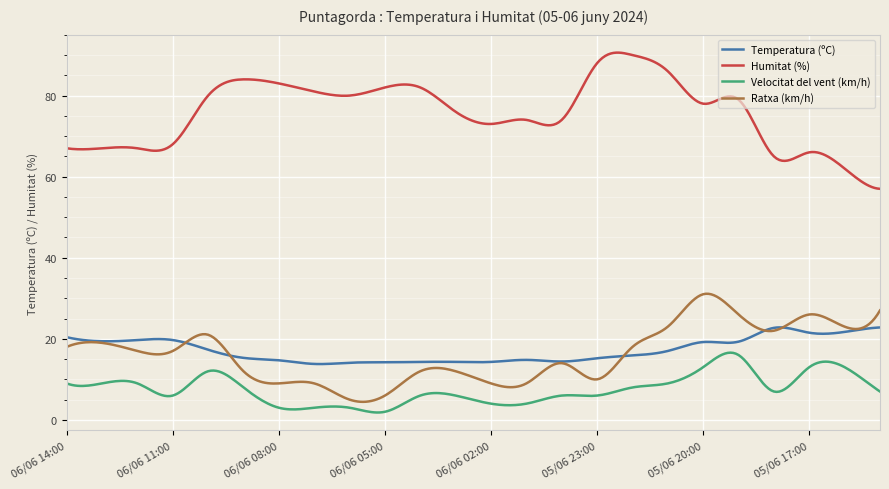

True or false: Temperatura (ºC) and Humitat (%) cross at least once.

False